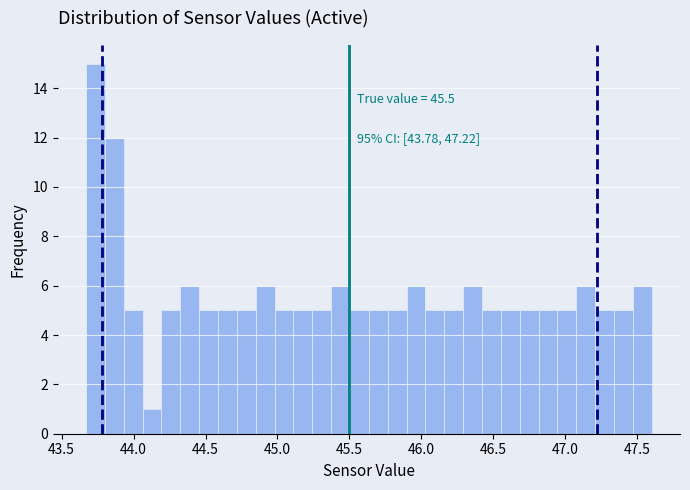

Read against the x-axis, roughly where is the centre of the tallest bar?

43.75